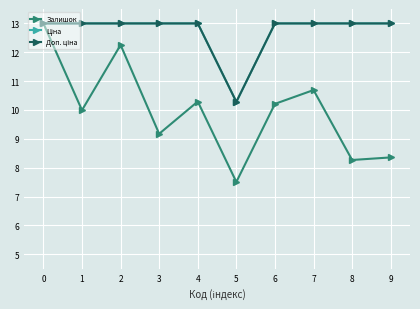

What is the difference between the second highest and minimum values in the Залишок series?

4.7